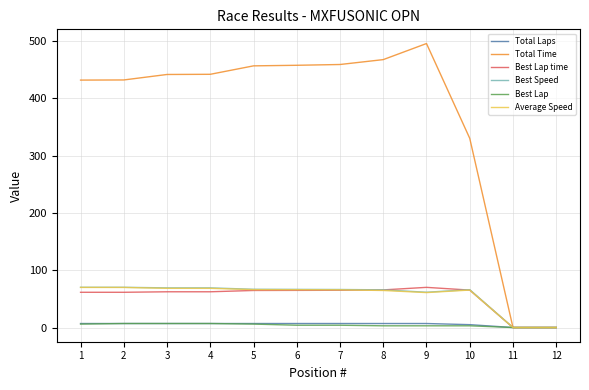

Which series has the largest total across all categories?

Total Time